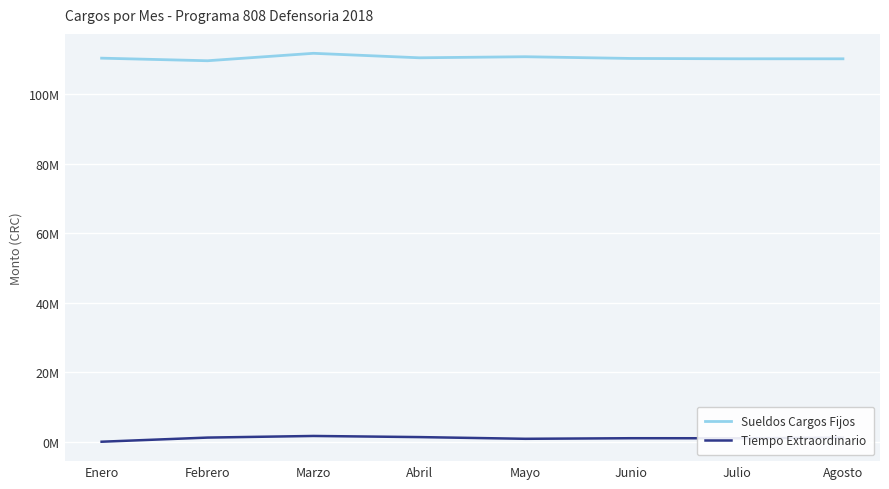

What is the value of the Tiempo Extraordinario point at the 8th from the left?

1192646.0